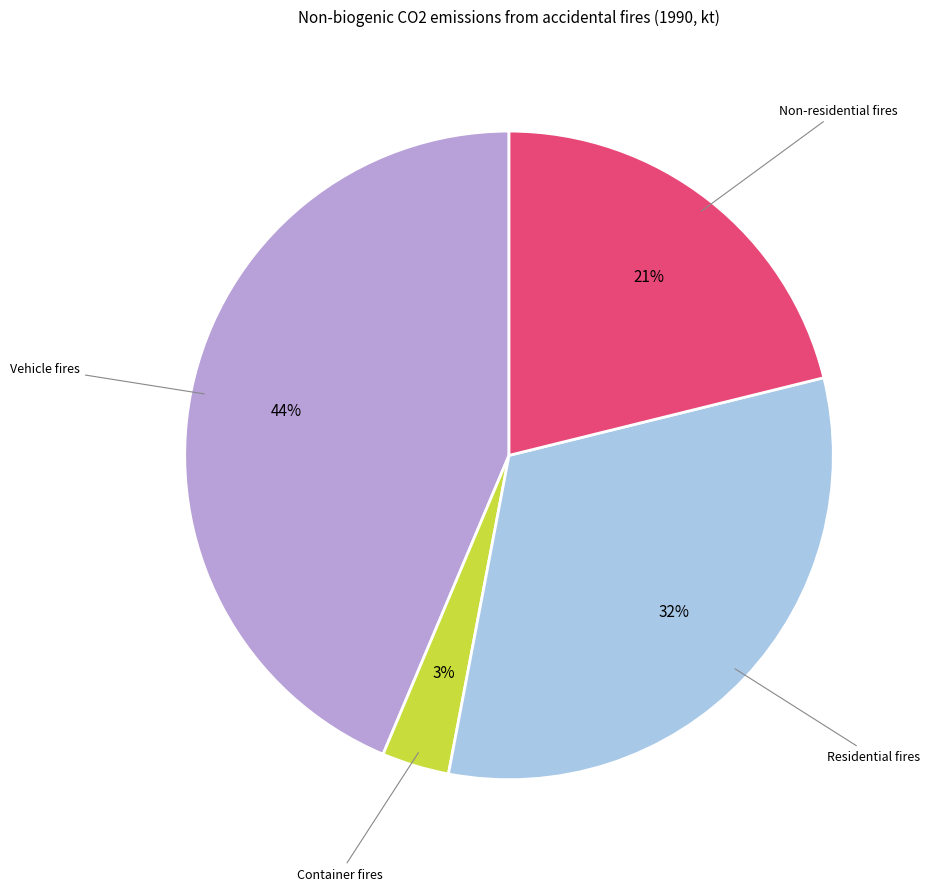

To the nearest percent, what is the average slice percentage?

25%